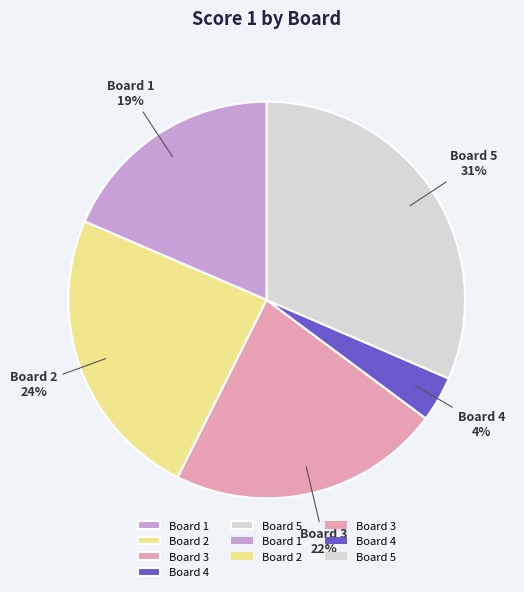

Which slice is the smallest?

Board 4